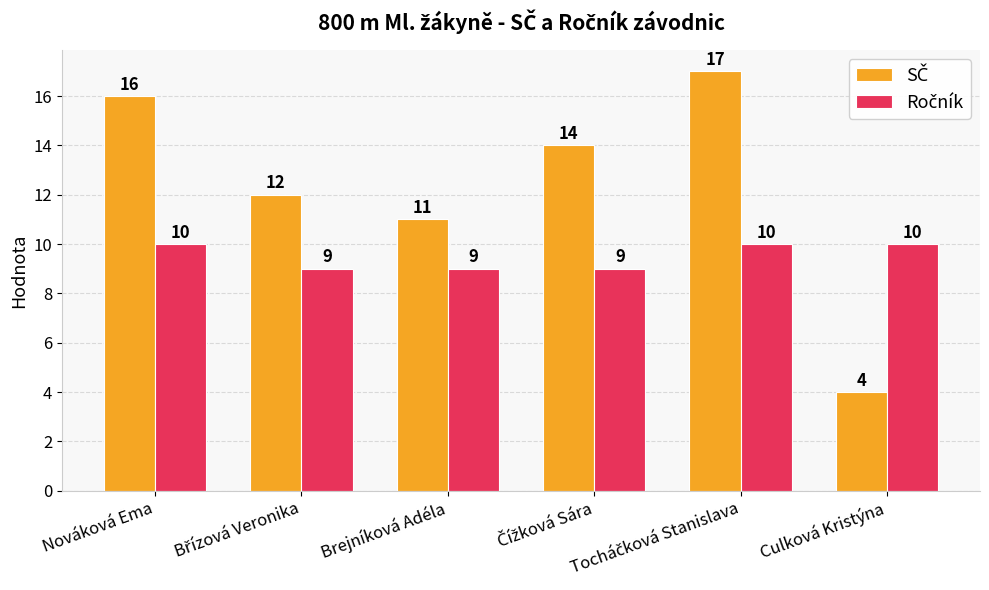

What is the minimum value shown in the chart?

4